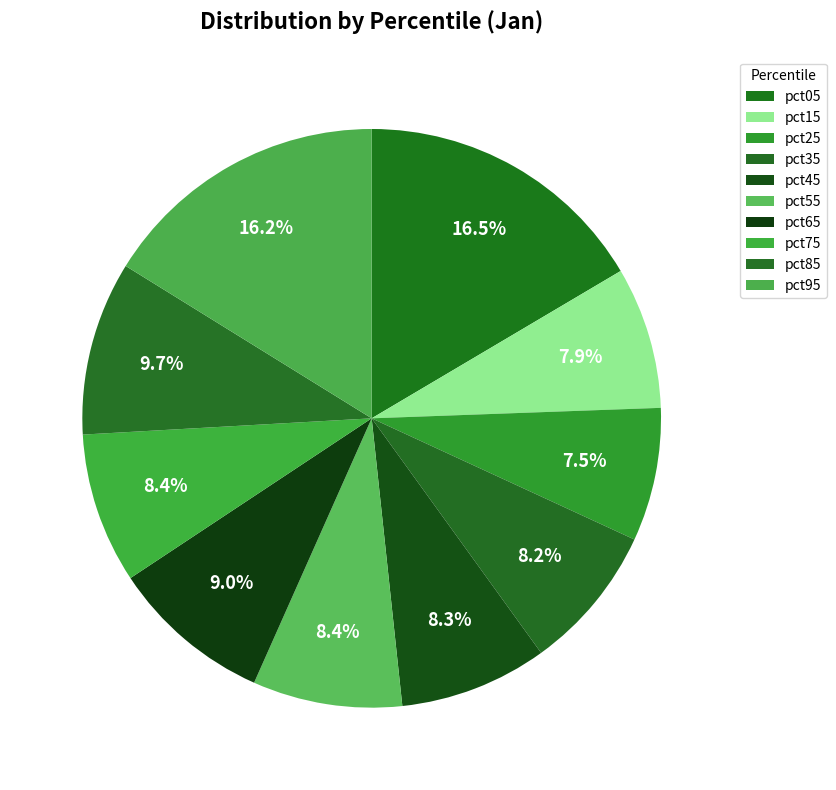

Does pct75 account for over 50% of the chart?

No